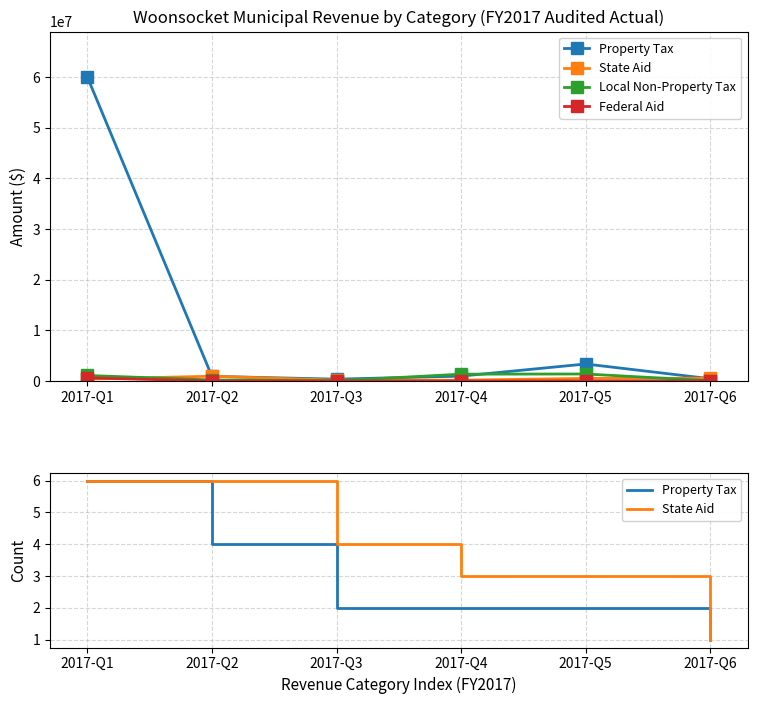

What is the average value of the Property Tax series?

3